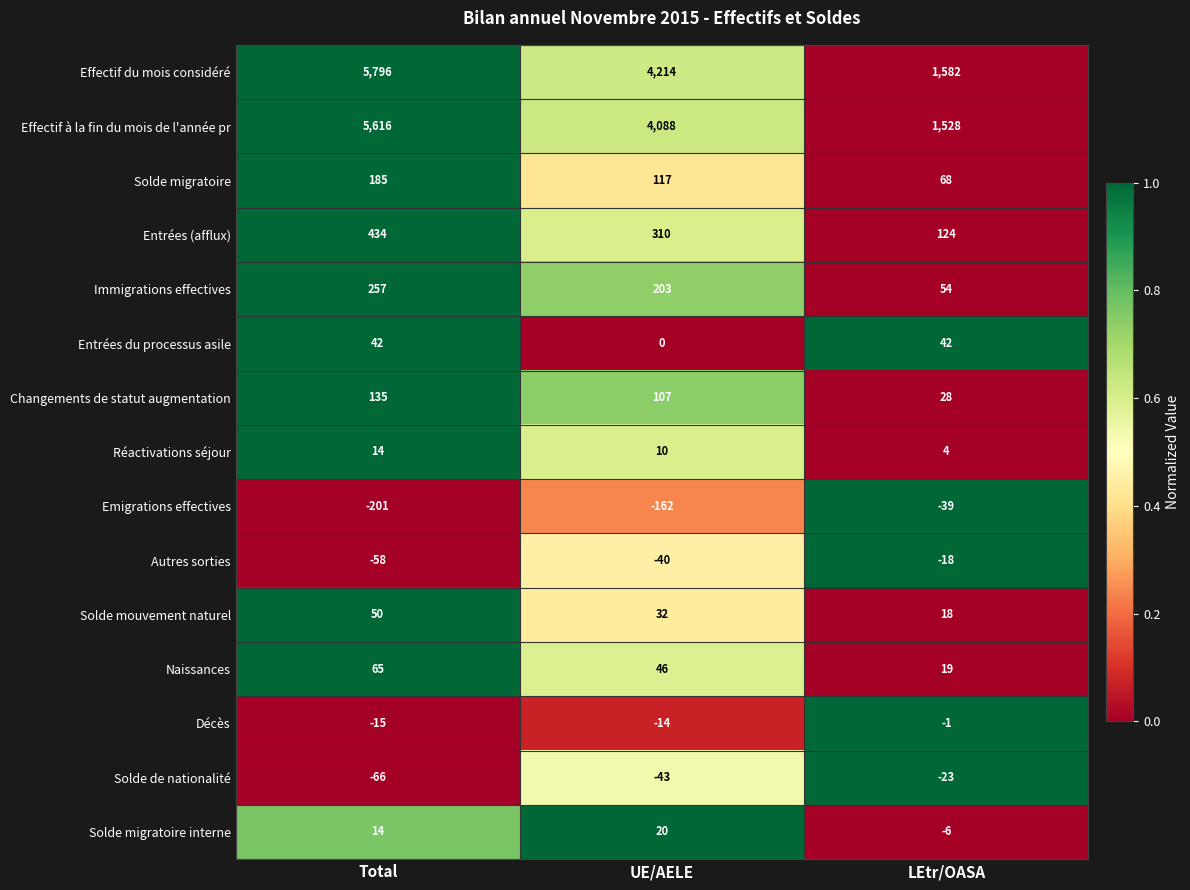

What is the average value of the Immigrations effectives series?

171